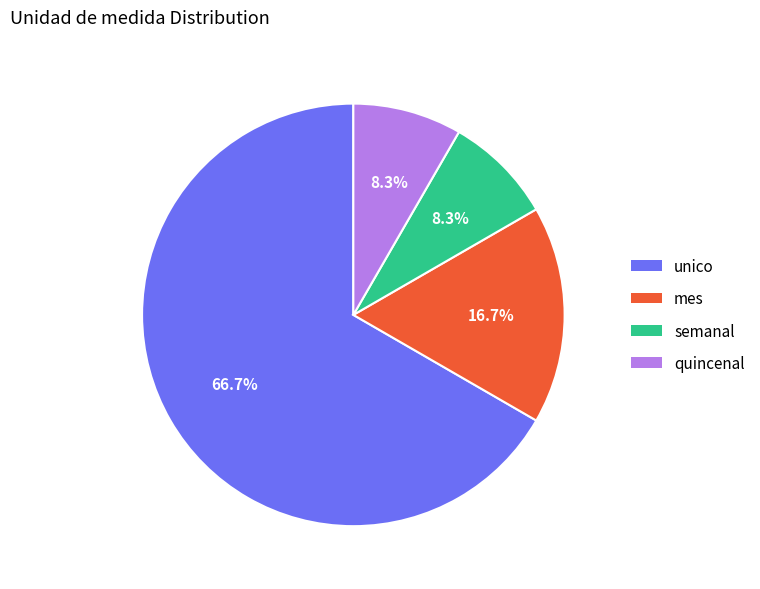

To the nearest percent, what percentage of the pie is unico?

67%